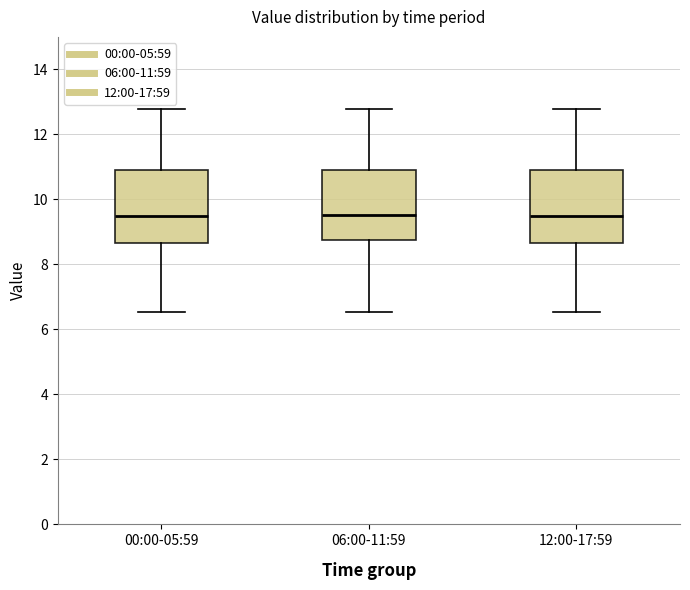

Where is the lower edge of the box for 06:00-11:59 on the y-axis? The values are not printed on the chart, so give them approximately, as read against the axis.

8.8